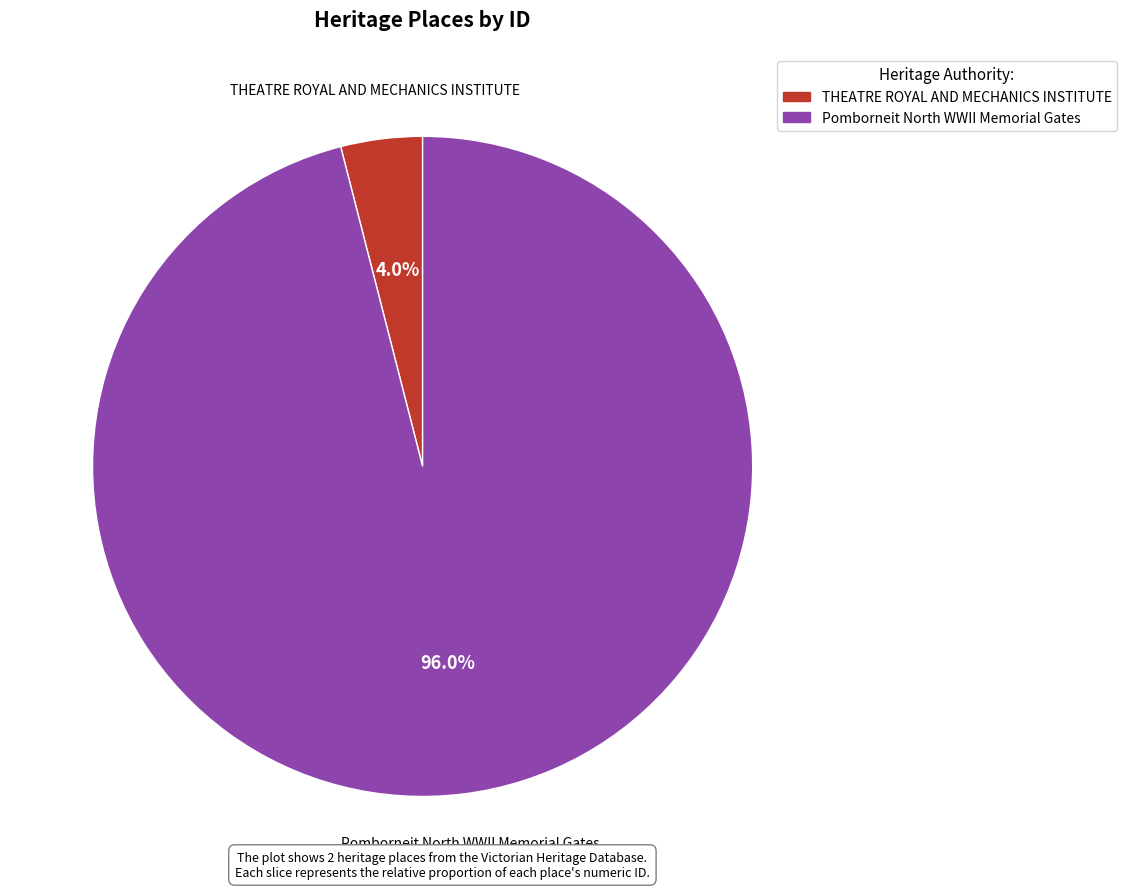

Which slice is the smallest?

THEATRE ROYAL AND MECHANICS INSTITUTE